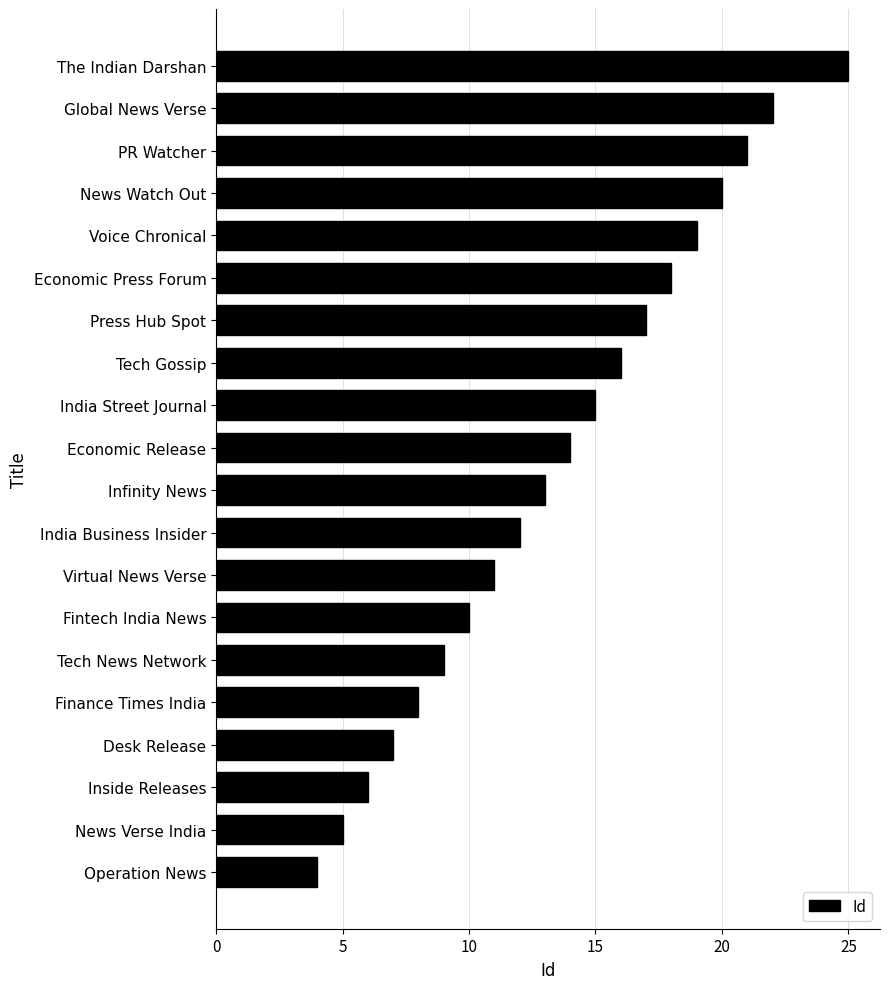

List the labels in order of value, largest first.

The Indian Darshan, Global News Verse, PR Watcher, News Watch Out, Voice Chronical, Economic Press Forum, Press Hub Spot, Tech Gossip, India Street Journal, Economic Release, Infinity News, India Business Insider, Virtual News Verse, Fintech India News, Tech News Network, Finance Times India, Desk Release, Inside Releases, News Verse India, Operation News